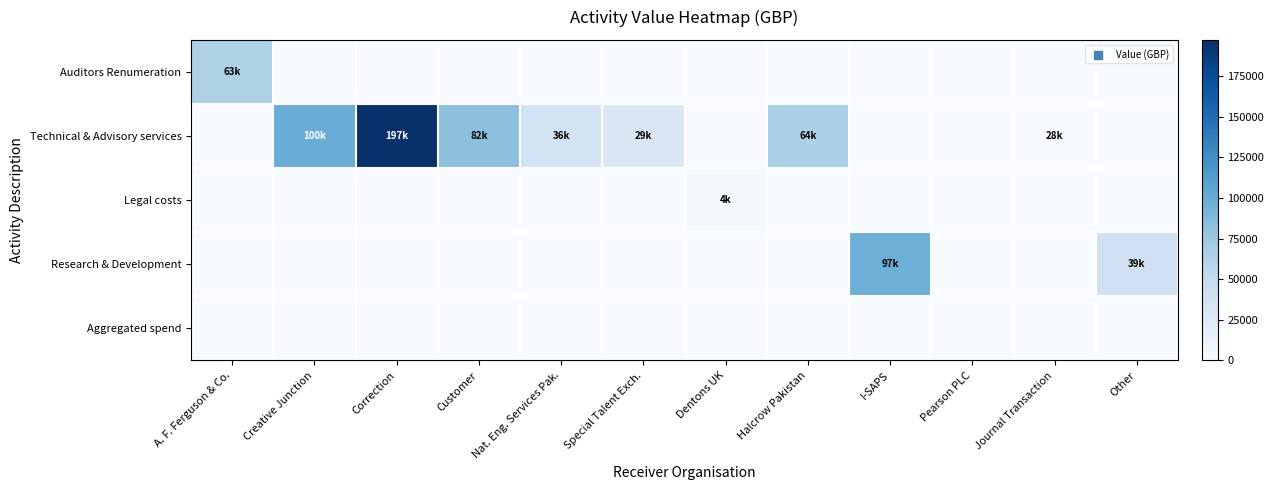

Which series has the largest total across all categories?

Technical & Advisory services